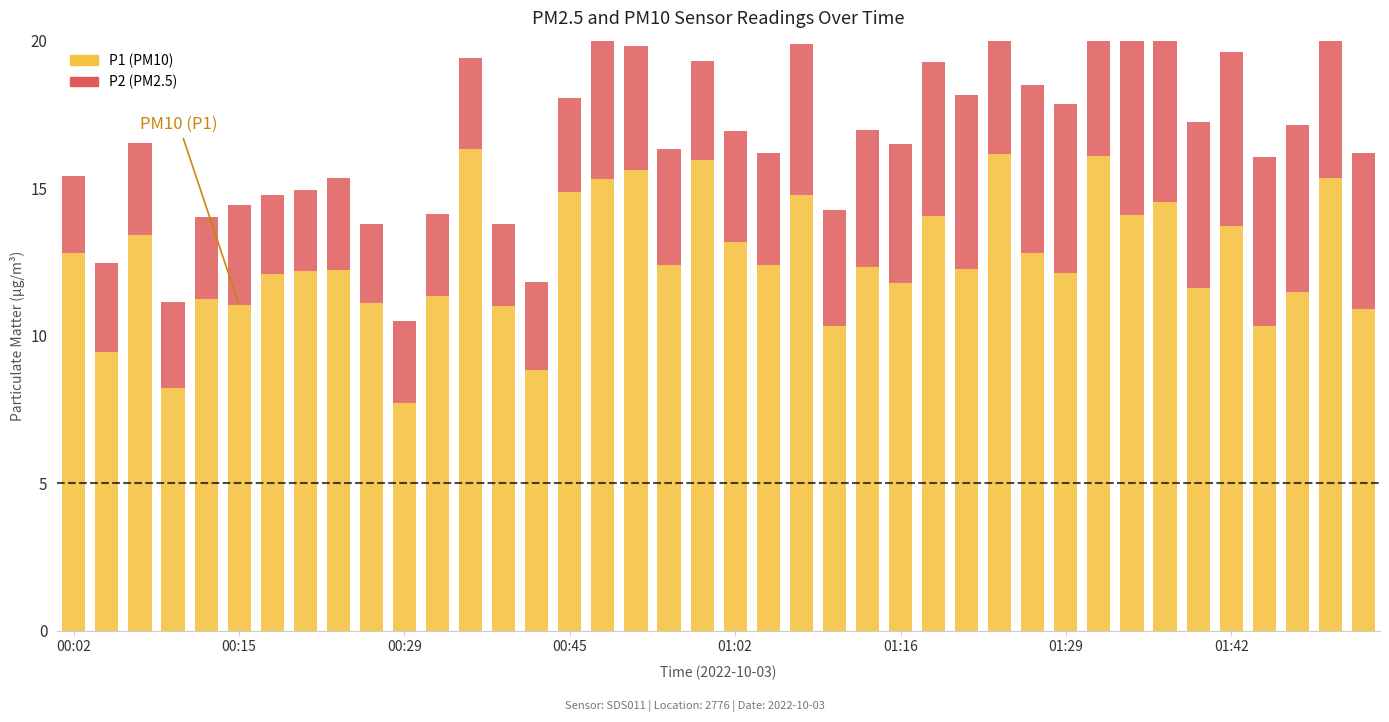

At which category is the sum across all series the highest?

31